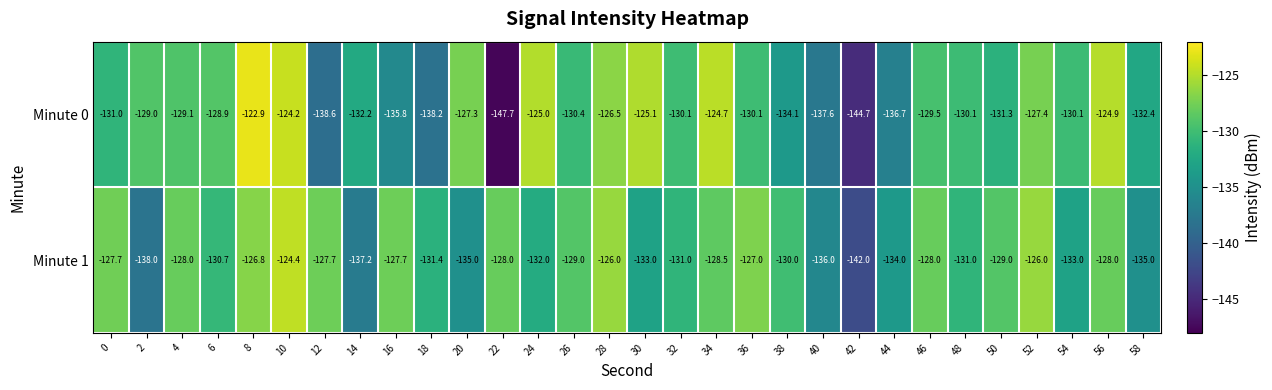

What is the smallest value displayed?

-147.7